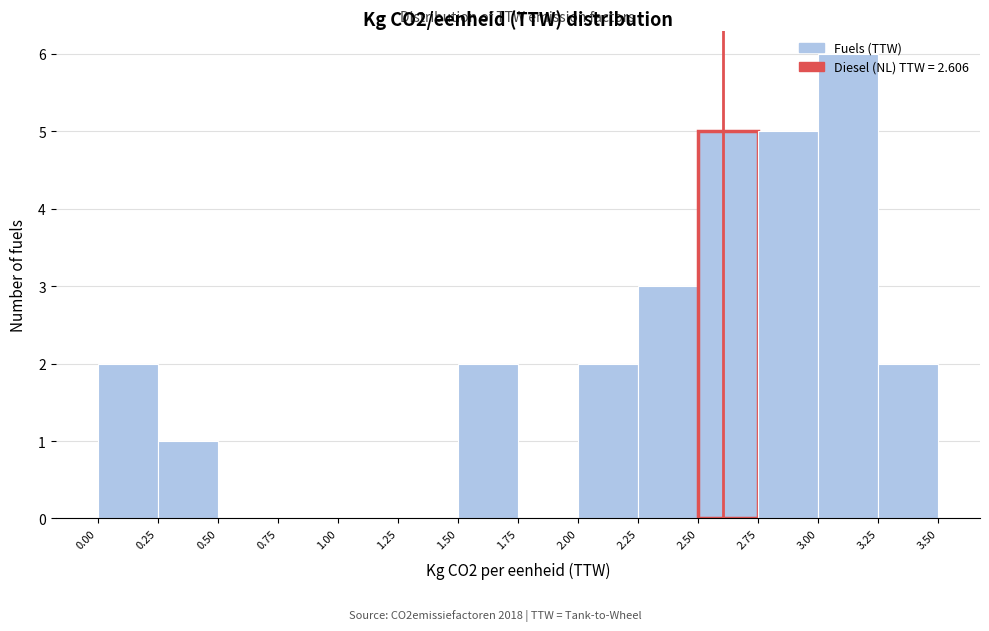

Reading left to right, list every bar in this chart as the range it spans on the x-axis followed by its height. The values are not printed on the chart, so give them approximately, as read against the axis.

0.00 to 0.25: 2
0.25 to 0.50: 1
0.50 to 0.75: 0
0.75 to 1.00: 0
1.00 to 1.25: 0
1.25 to 1.50: 0
1.50 to 1.75: 2
1.75 to 2.00: 0
2.00 to 2.25: 2
2.25 to 2.50: 3
2.50 to 2.75: 5
2.75 to 3.00: 5
3.00 to 3.25: 6
3.25 to 3.50: 2